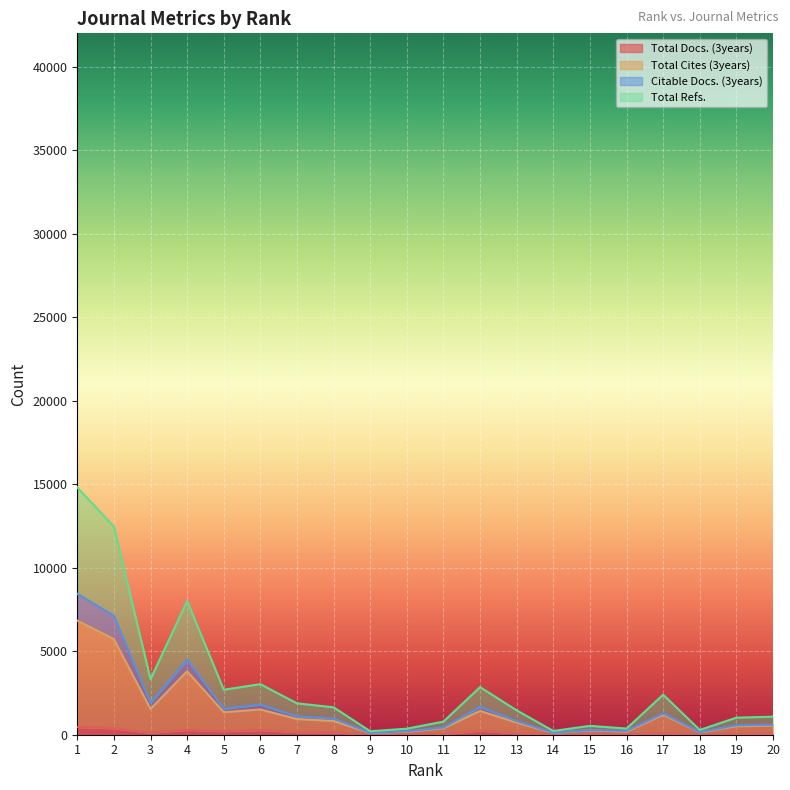

Does the chart display data point markers on the line(s)?

No